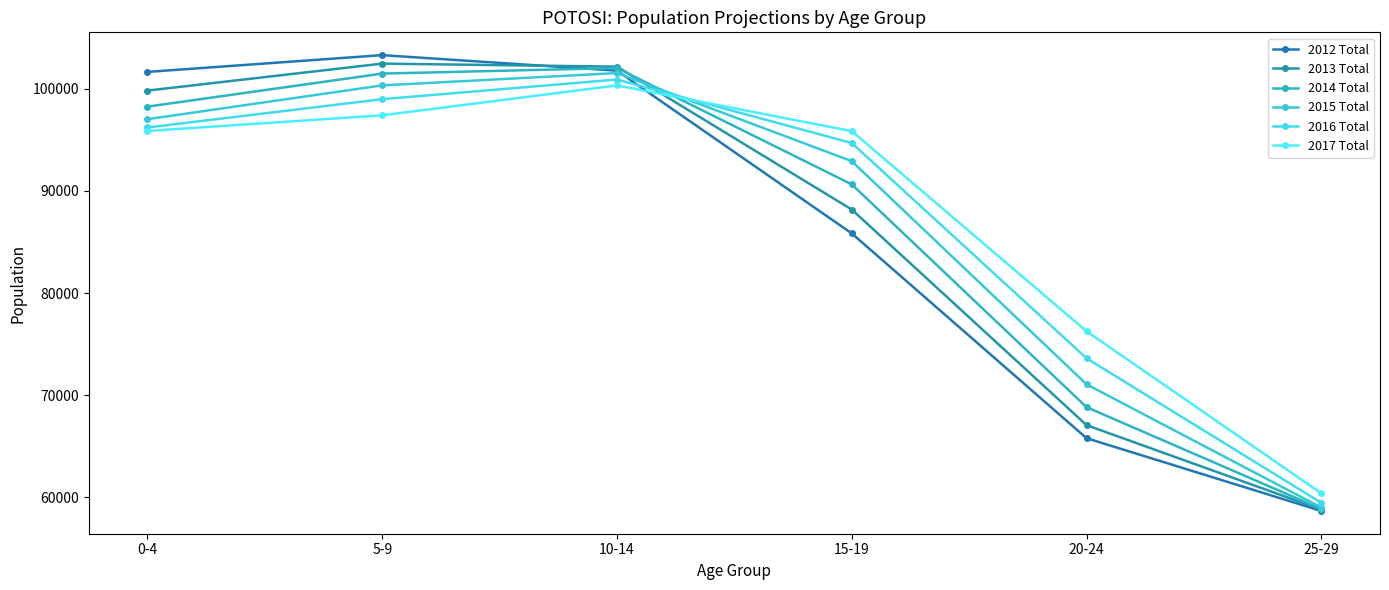

Does the chart display data point markers on the line(s)?

Yes